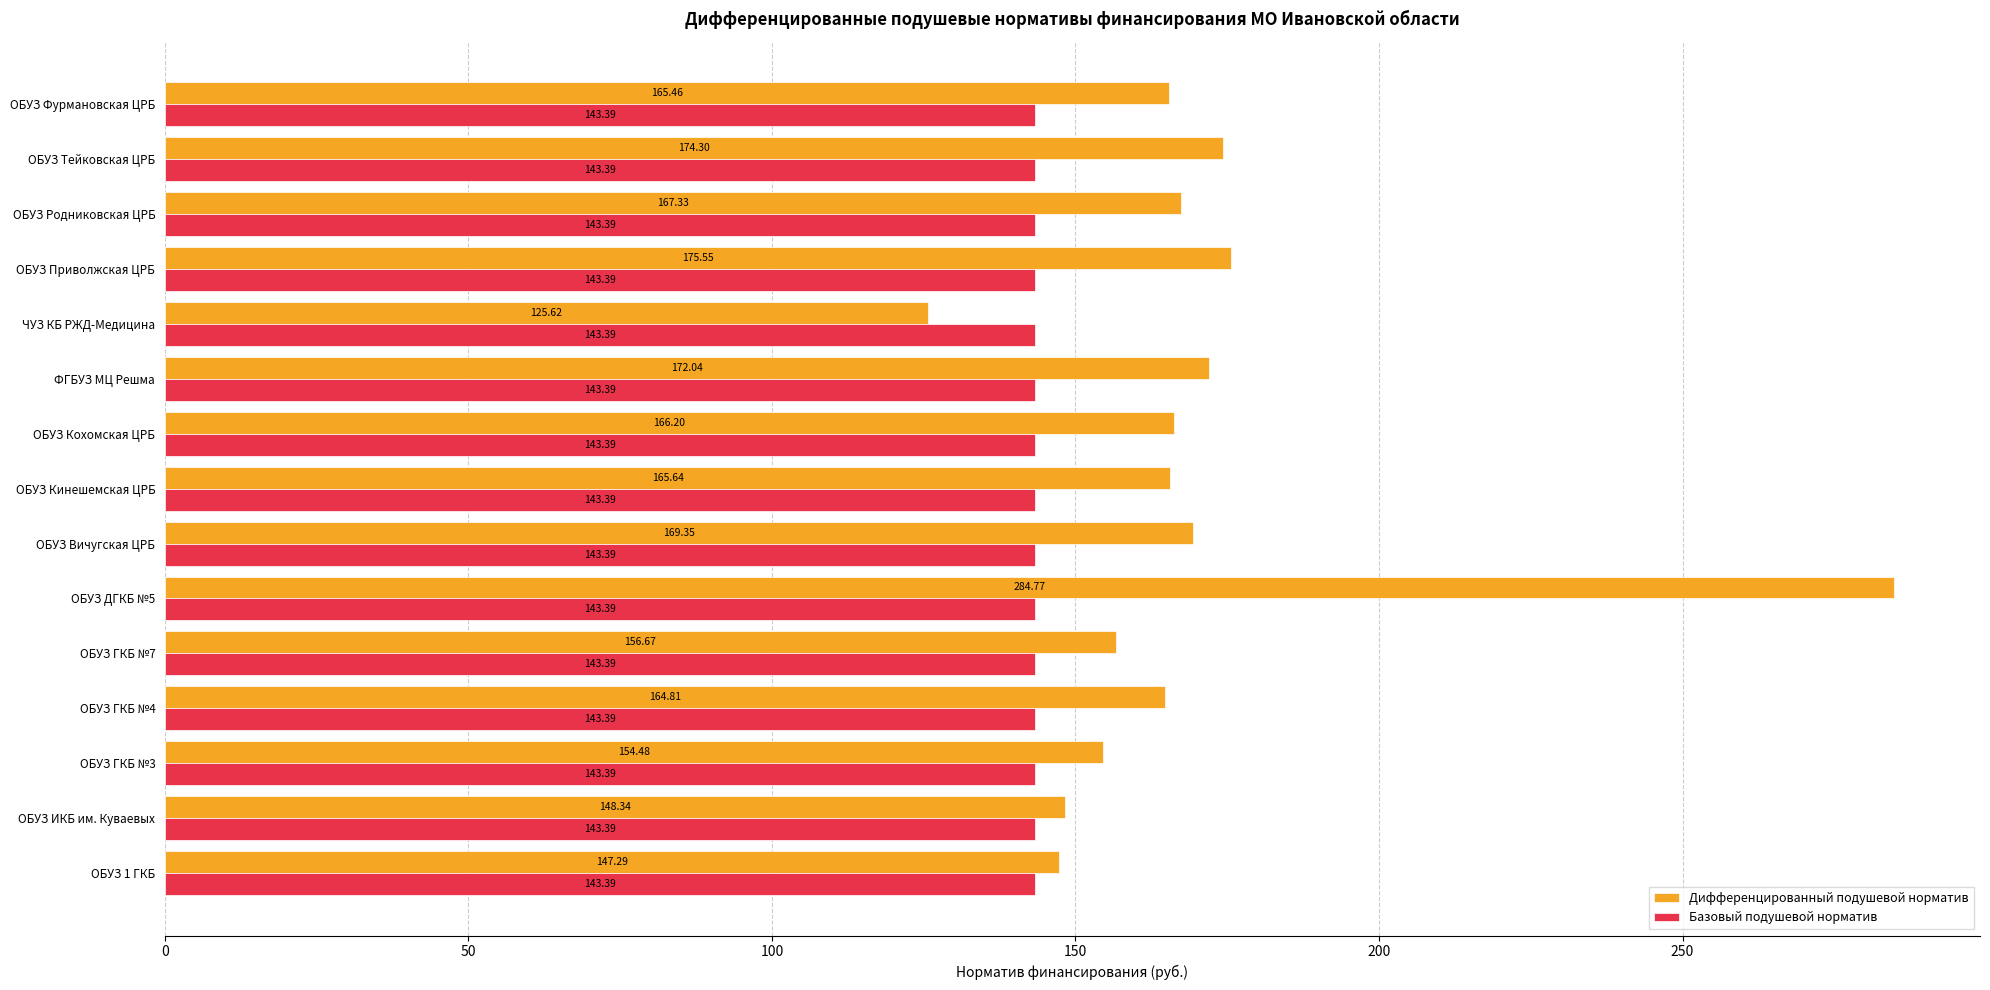

Is the value of Базовый подушевой норматив at ОБУЗ ГКБ №4 greater than the value of Дифференцированный подушевой норматив at ОБУЗ Родниковская ЦРБ?

No